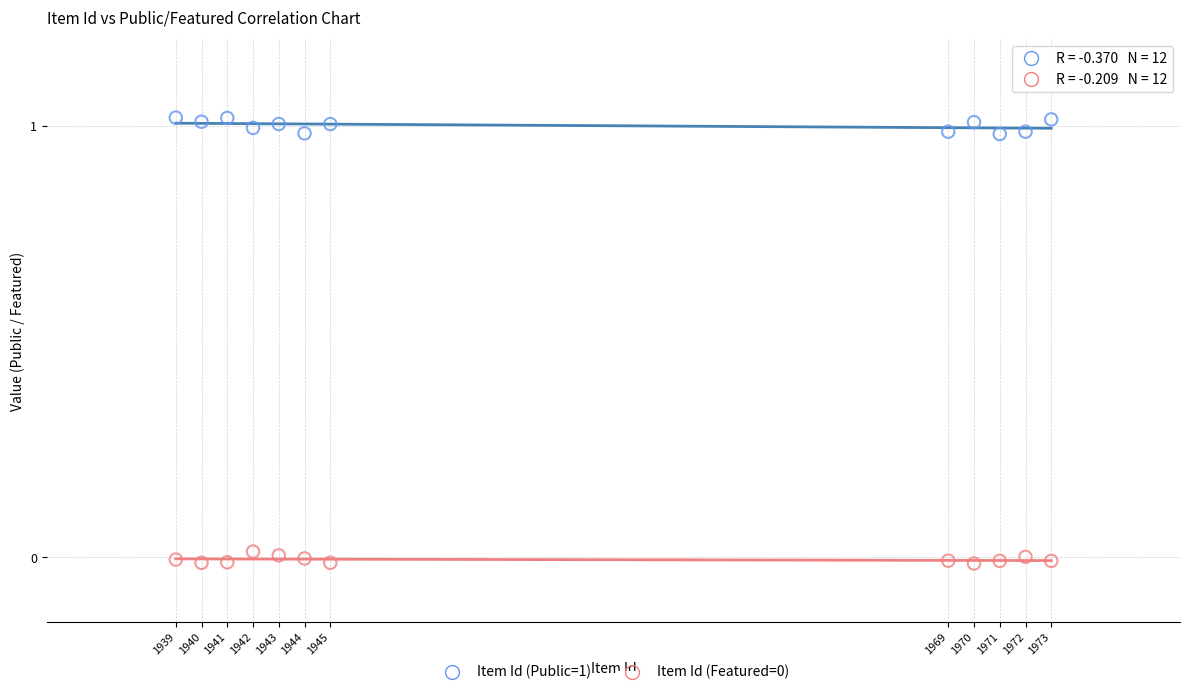

Across all data points, what is the range of X values (max minus min)?

34.0